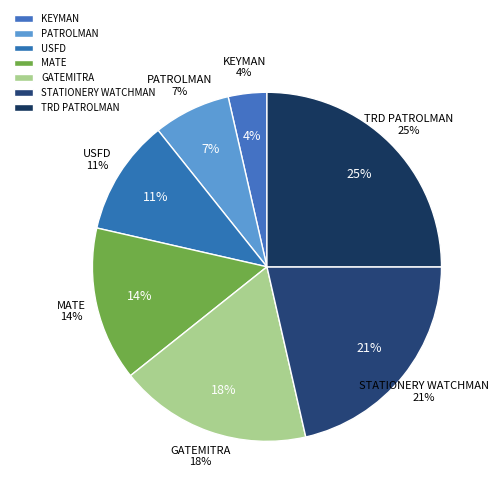

Do USFD and MATE together represent more than half of the pie?

No